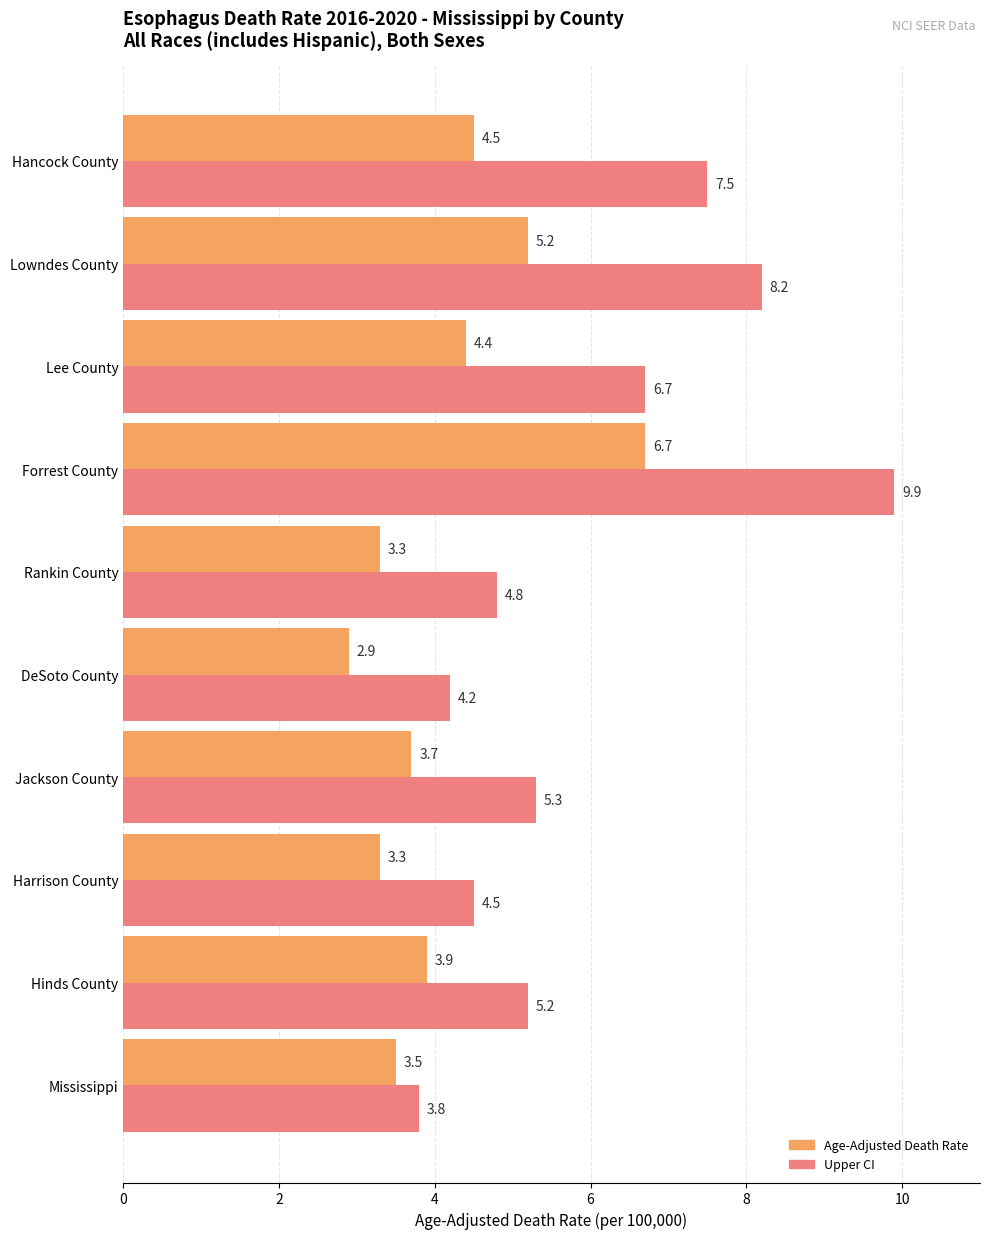

Is it true that Upper CI equals 3.6 at Hancock County?

False